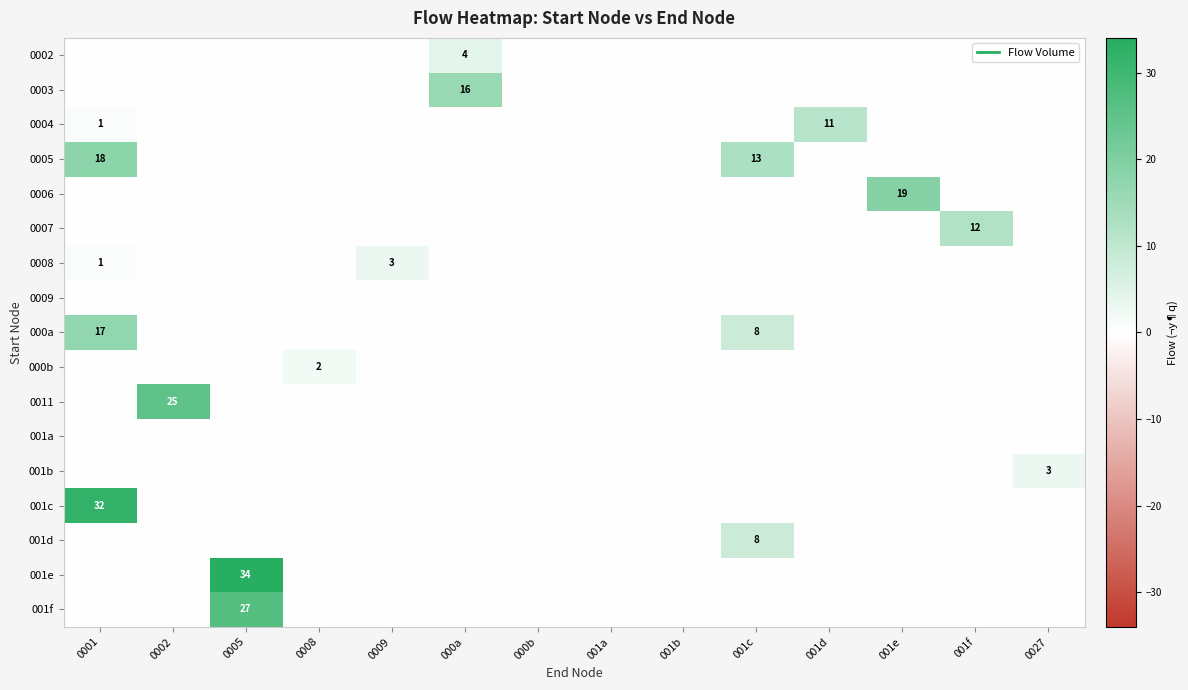

How many values in row_0 are above zero?

1